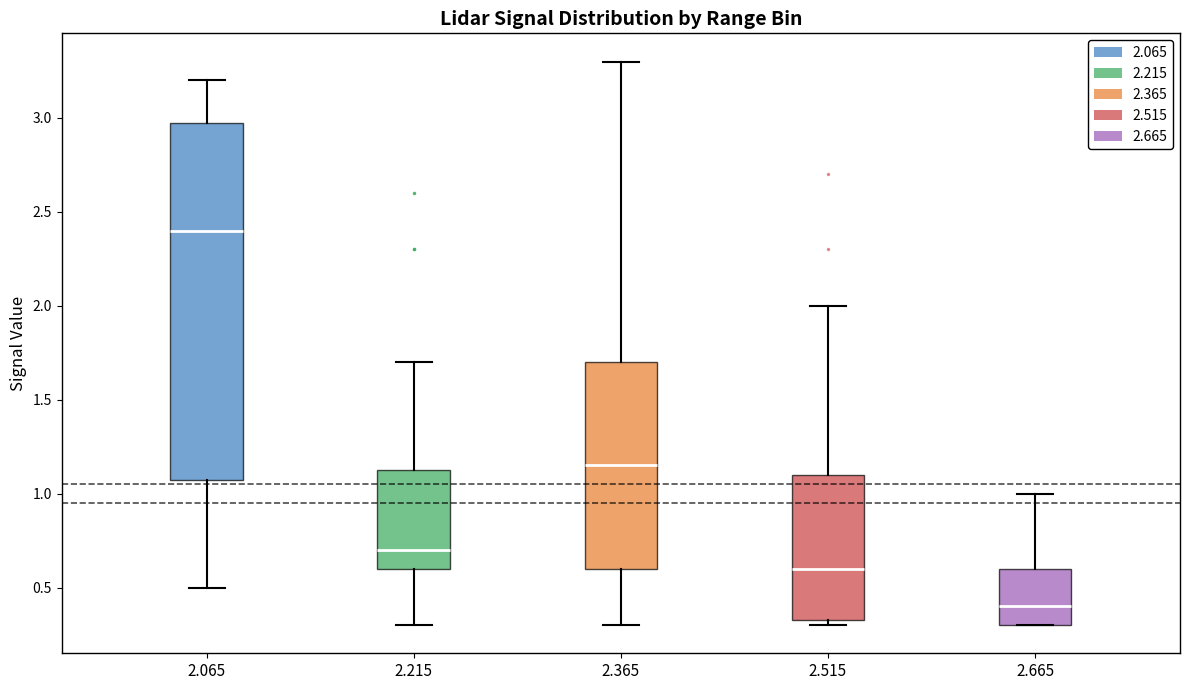

Which box is the tallest, from its lower edge to its upper edge?

2.065